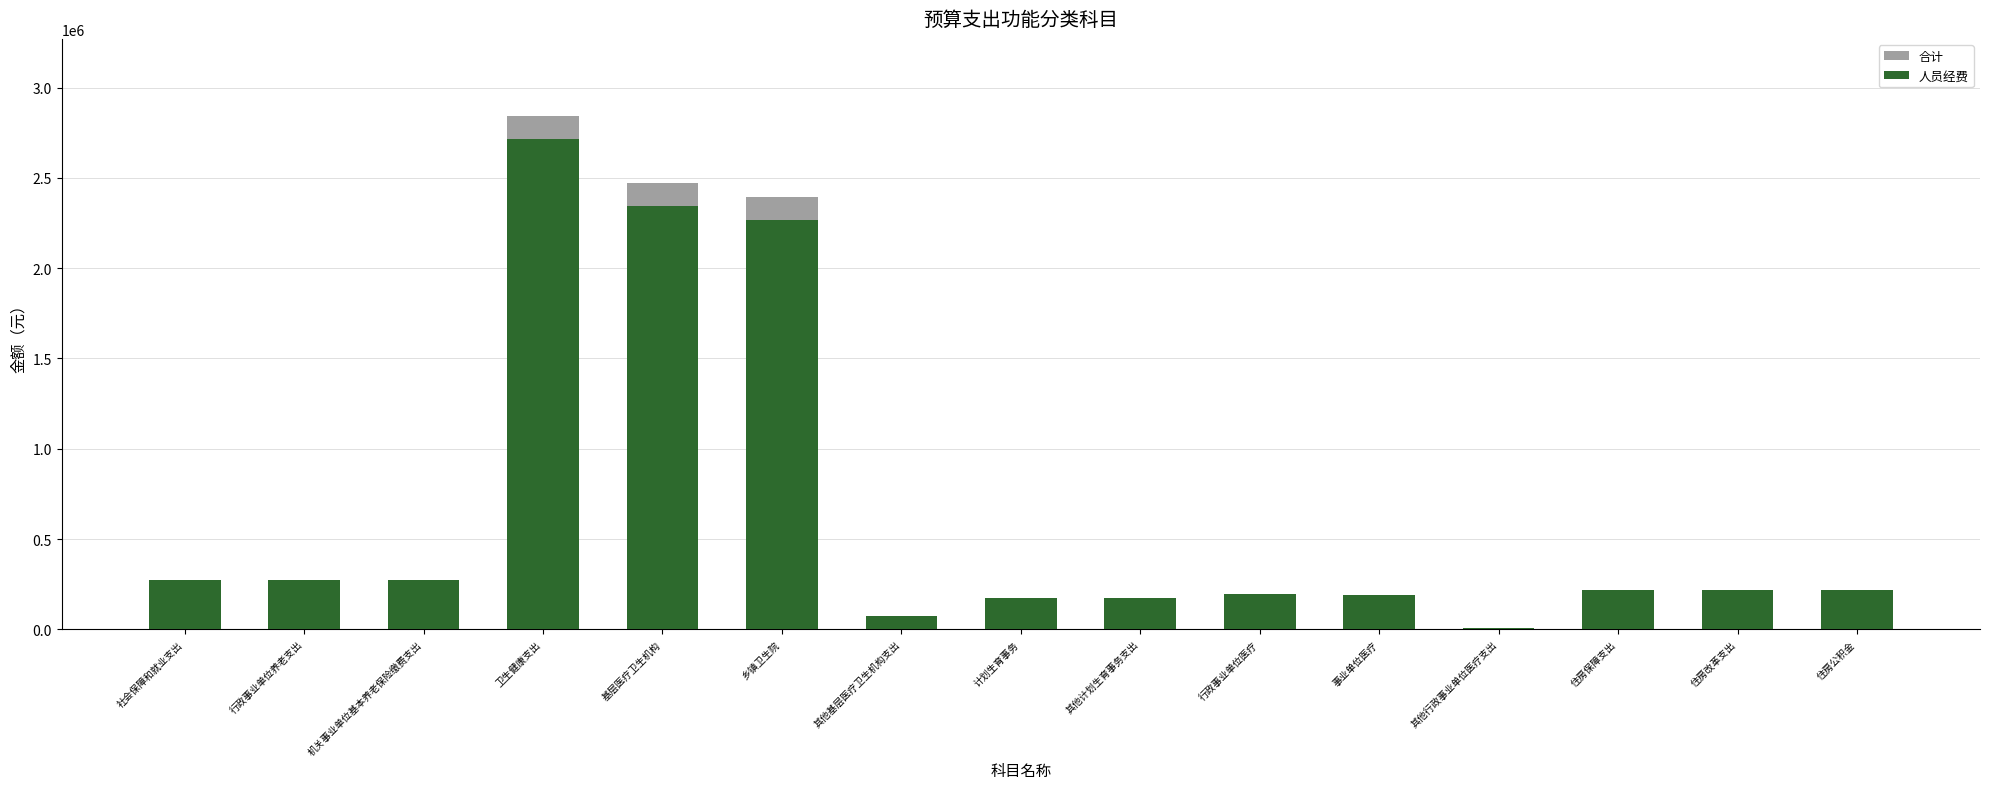

At 其他基层医疗卫生机构支出, list the series in order from largest to smallest.

合计, 人员经费